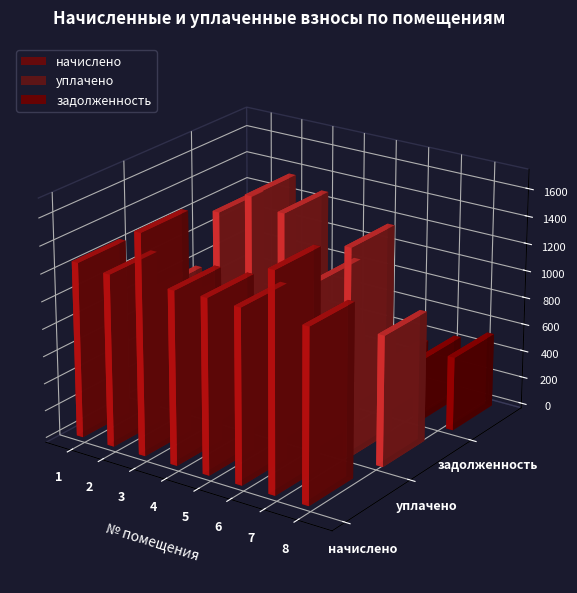

Rank the categories by задолженность value from highest to lowest.

8, 3, 7, 5, 4, 6, 1, 2